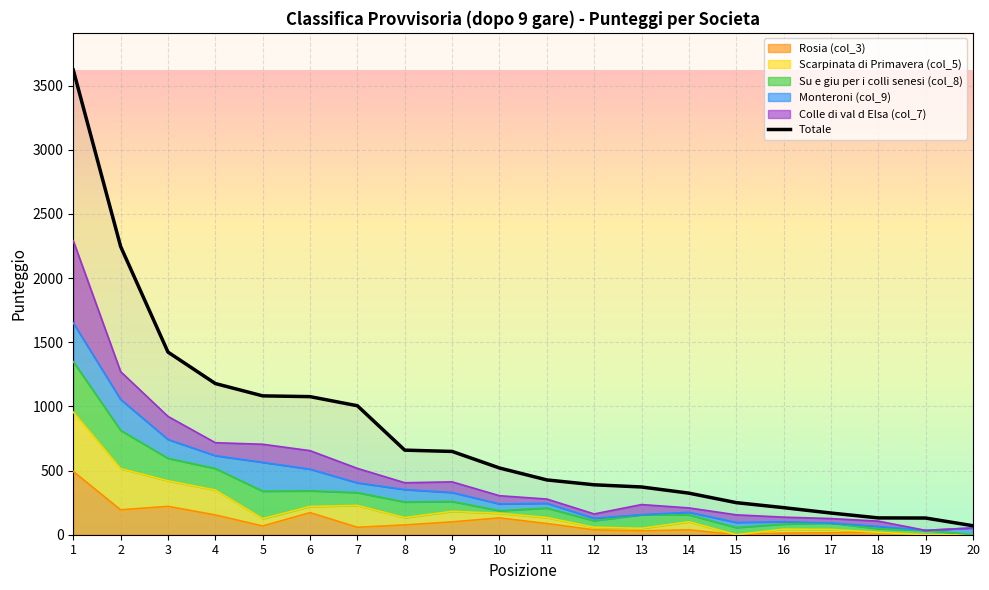

What is the smallest value displayed?

70